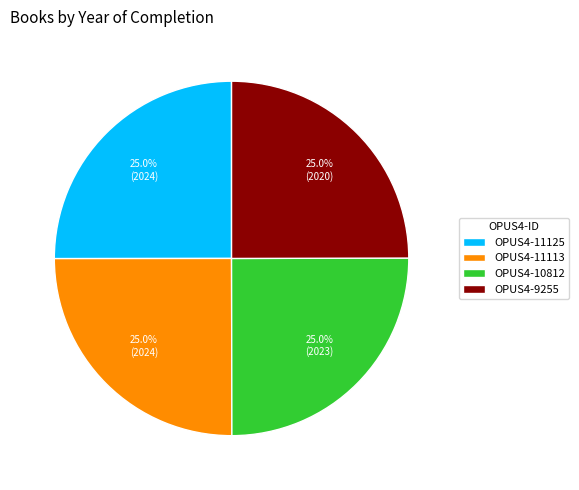

To the nearest percent, what is the average slice percentage?

25%